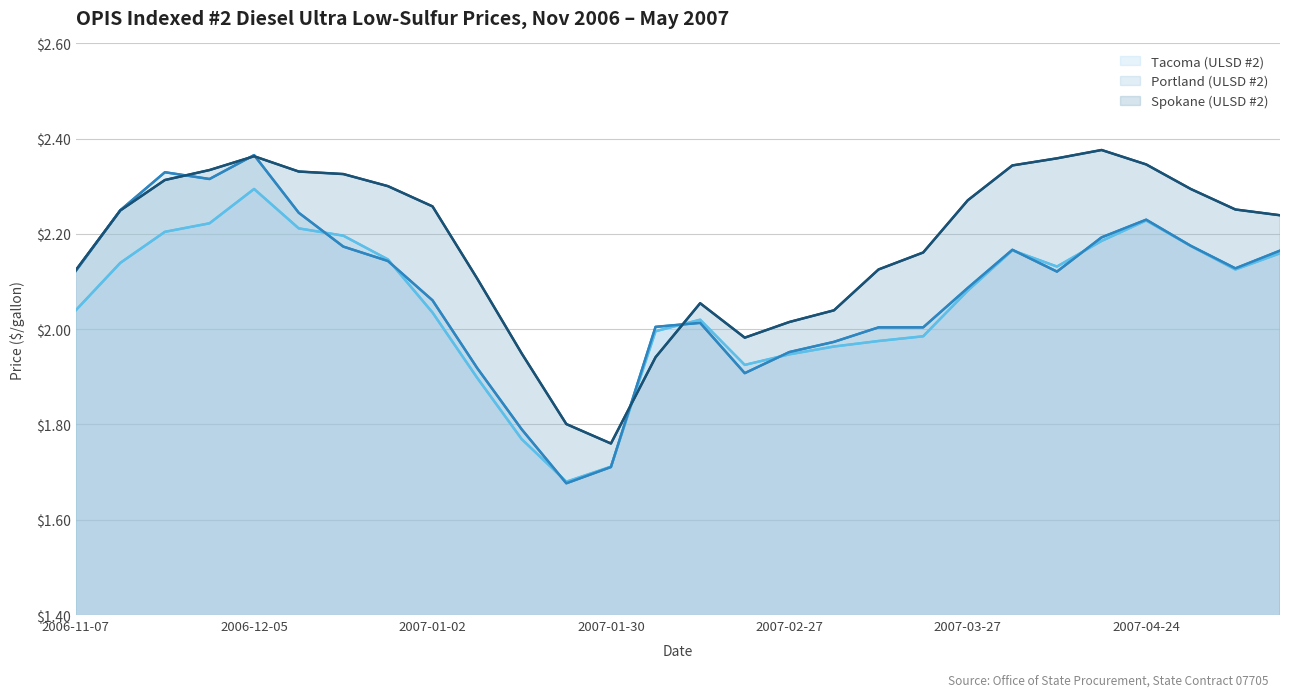

List the series in order of their peak value, highest first.

Spokane (ULSD #2), Portland (ULSD #2), Tacoma (ULSD #2)